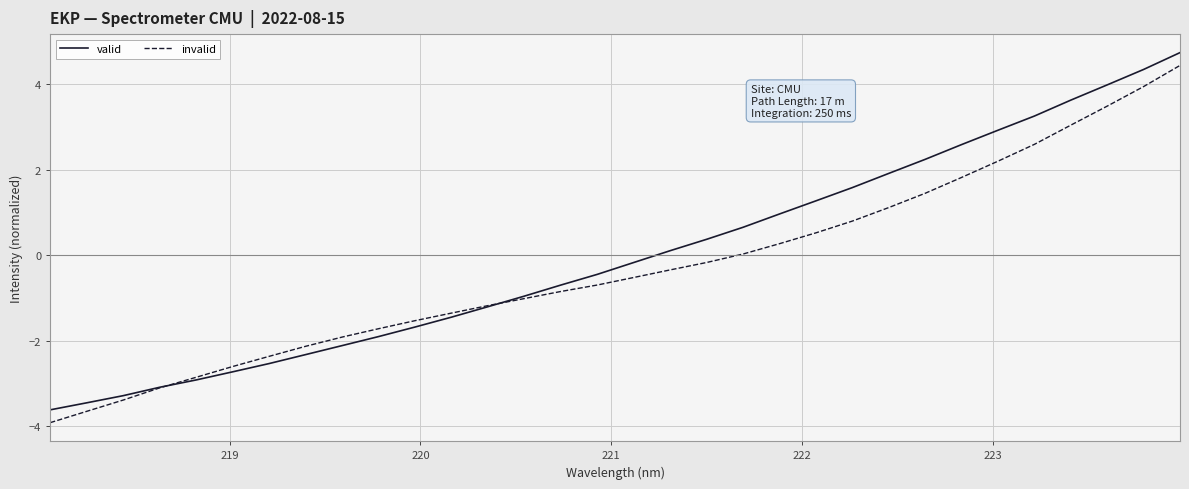

What is the smallest value displayed?

-3.9